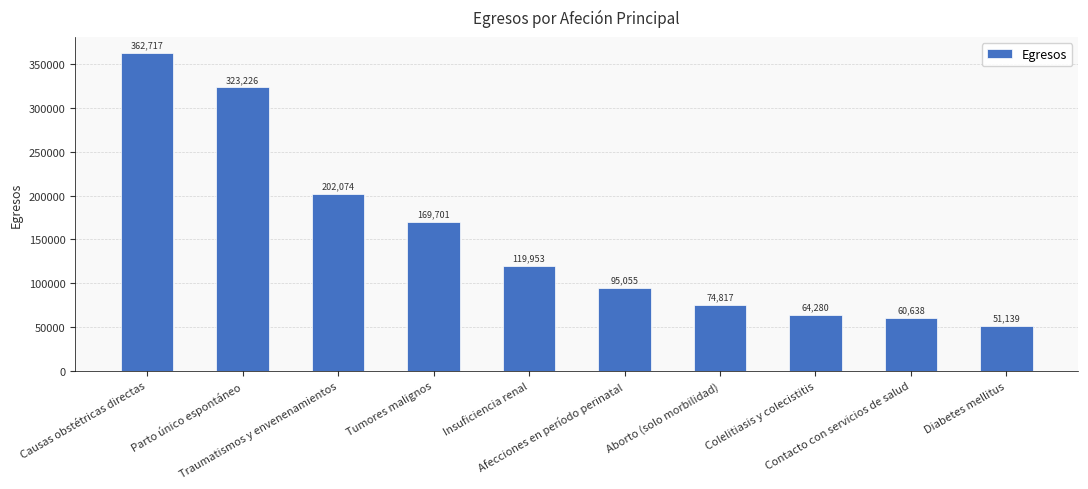

The chart shows a value of 169701 at Tumores malignos. True or false?

True